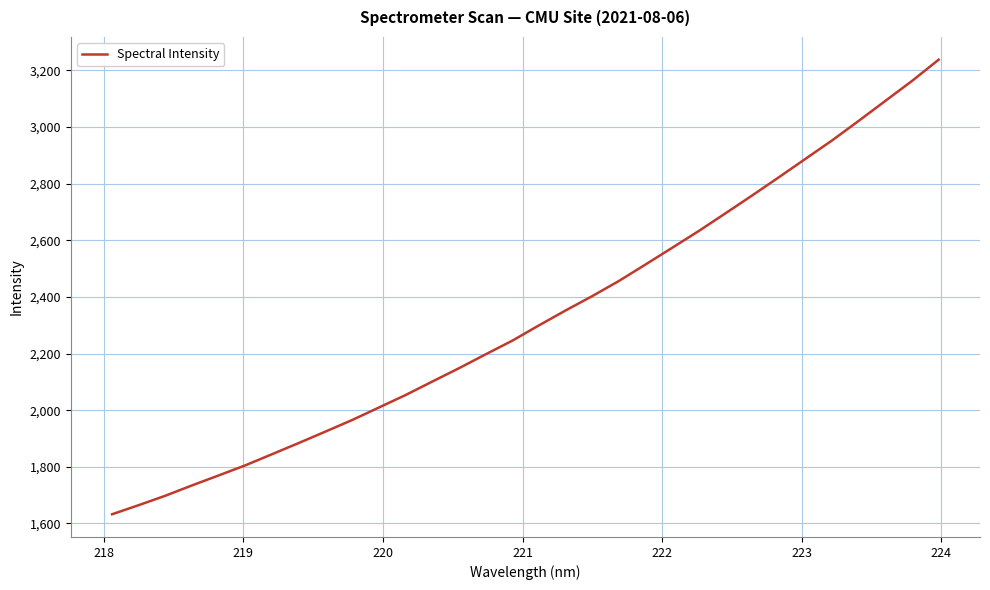

How many values exceed 2299?

16